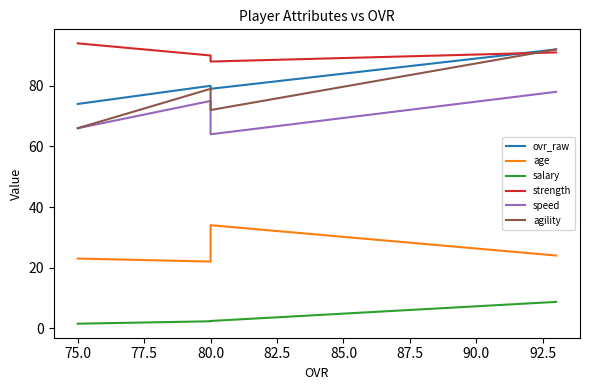

True or false: salary and age intersect in this chart.

False